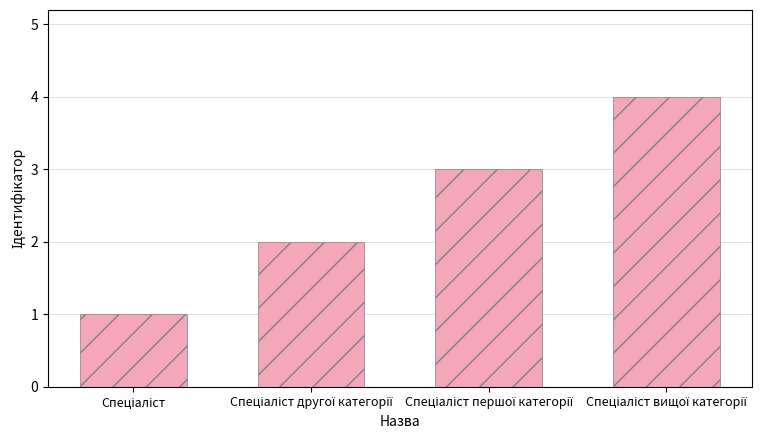

What is the difference between the maximum and minimum values?

3